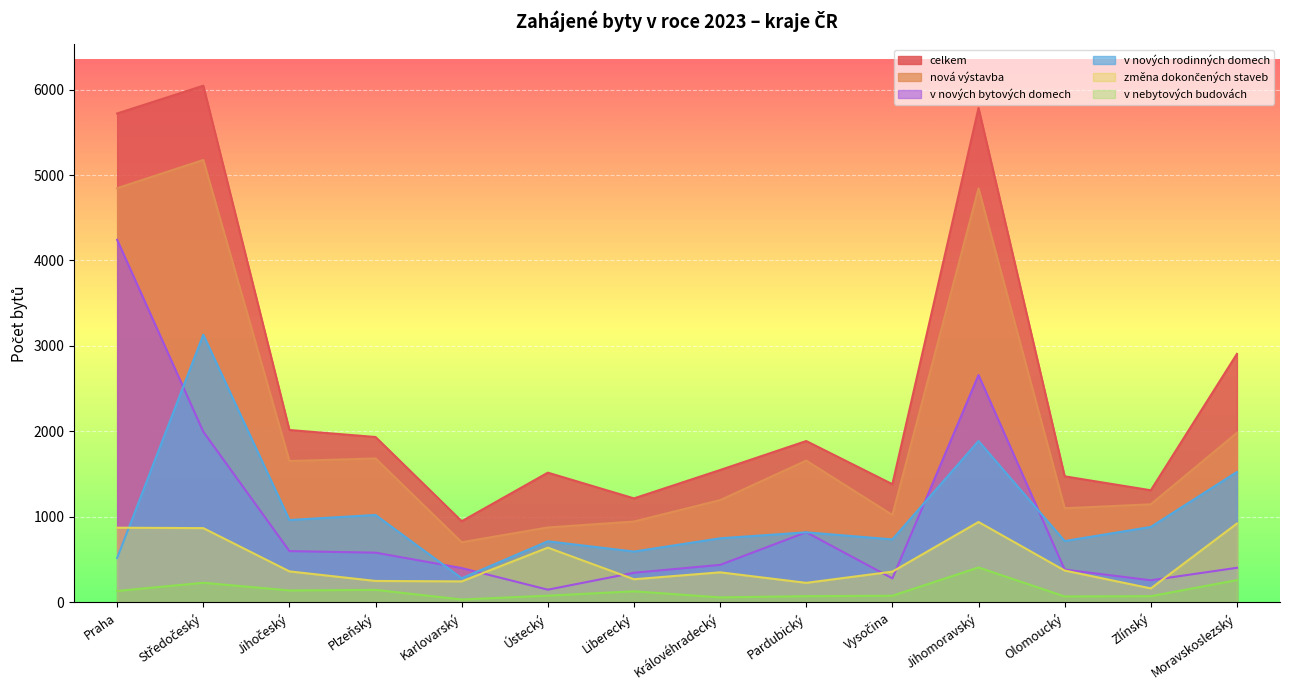

Is the value of v_nebyt_budovach at Praha greater than the value of celkem at Zlínský?

No